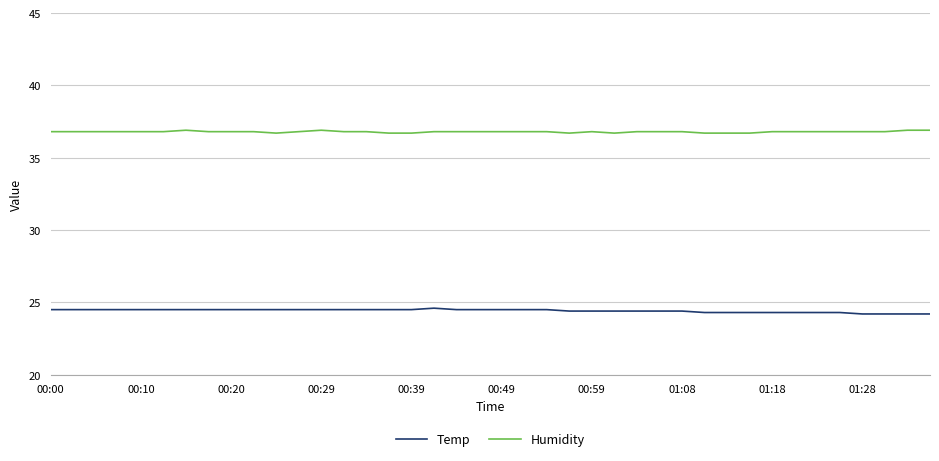

What is the greatest value displayed?

36.9